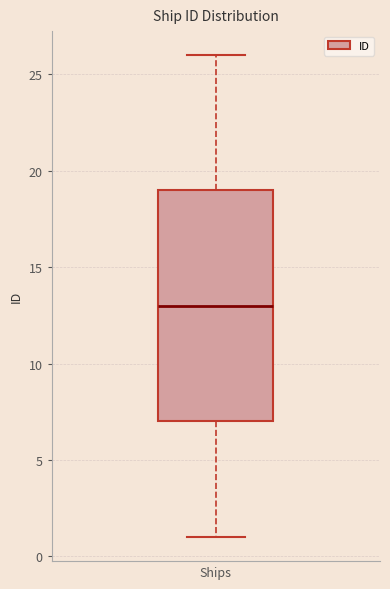

Where does the median line of the box for Ships sit on the y-axis? The values are not printed on the chart, so give them approximately, as read against the axis.

13